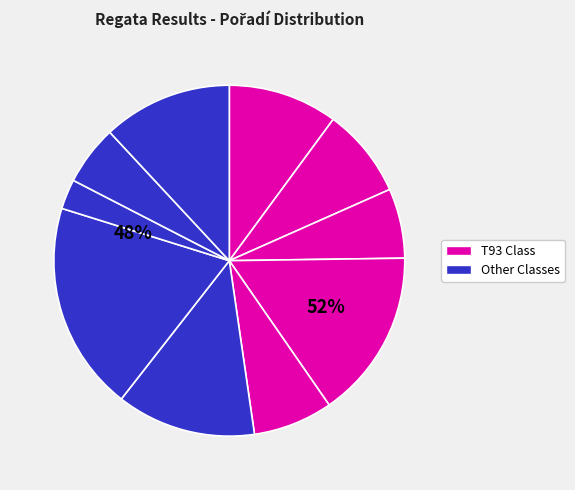

How many segments does this pie chart have?

10